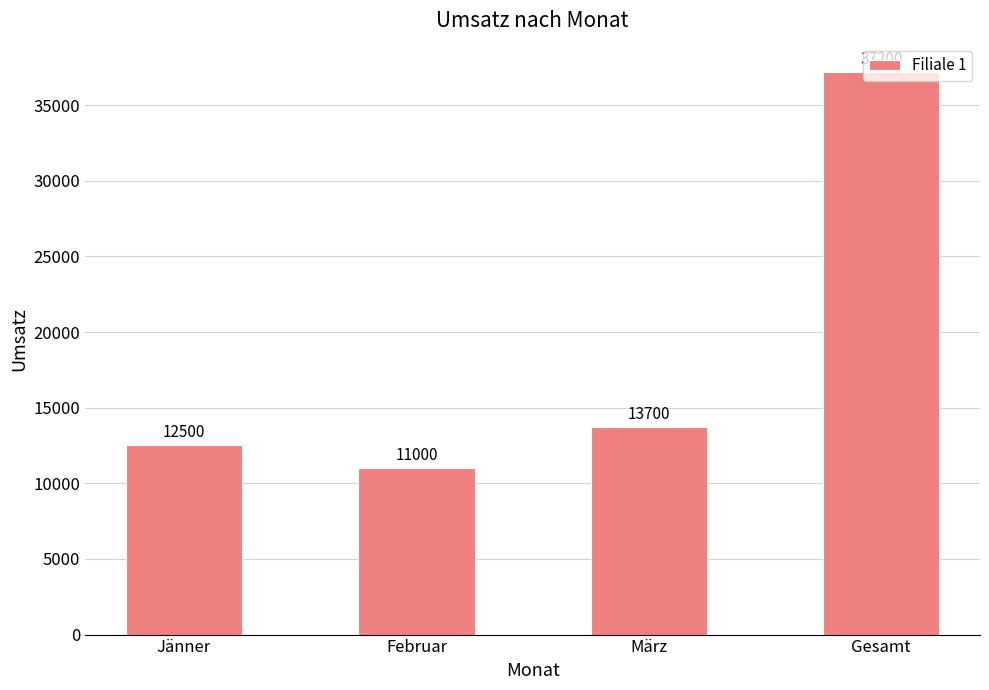

Rank the categories by value from highest to lowest.

Gesamt, März, Jänner, Februar